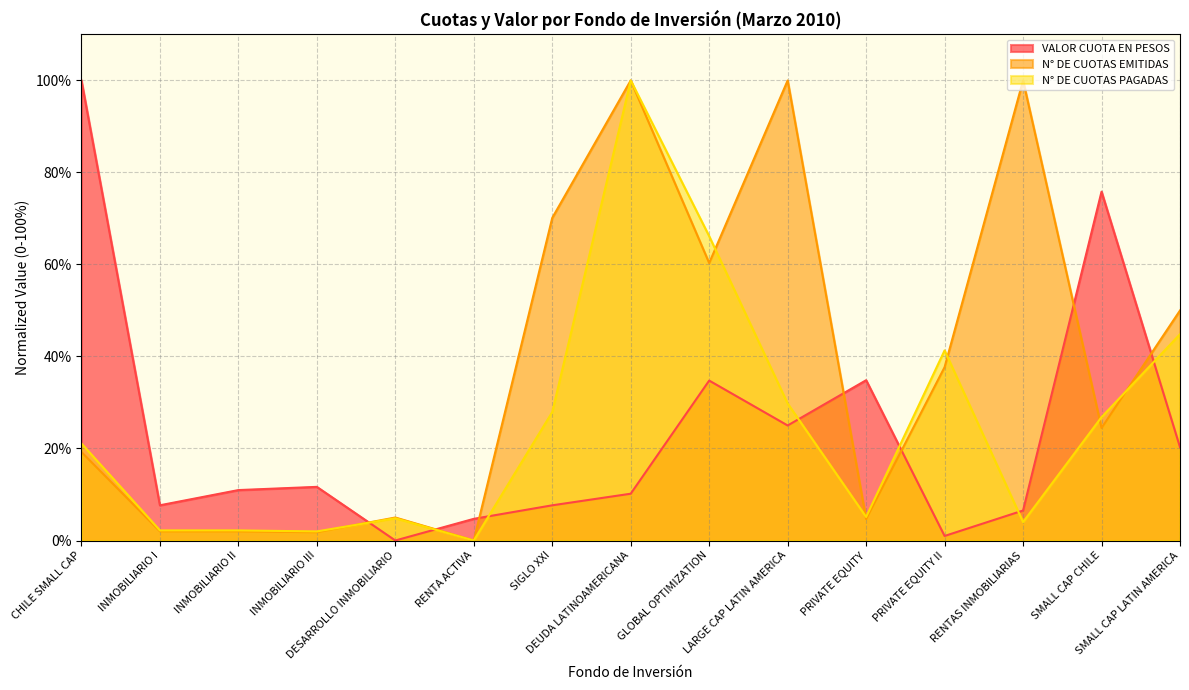

Between RENTA ACTIVA and DEUDA LATINOAMERICANA, which series saw the biggest shift?

N° DE CUOTAS EMITIDAS